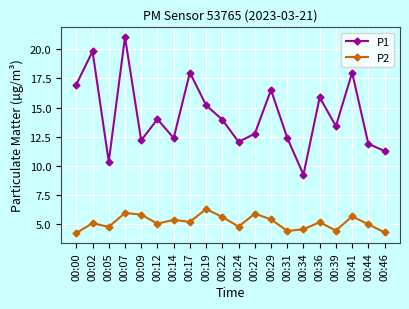

What is the difference between the maximum and minimum values in the P1 series?

11.8